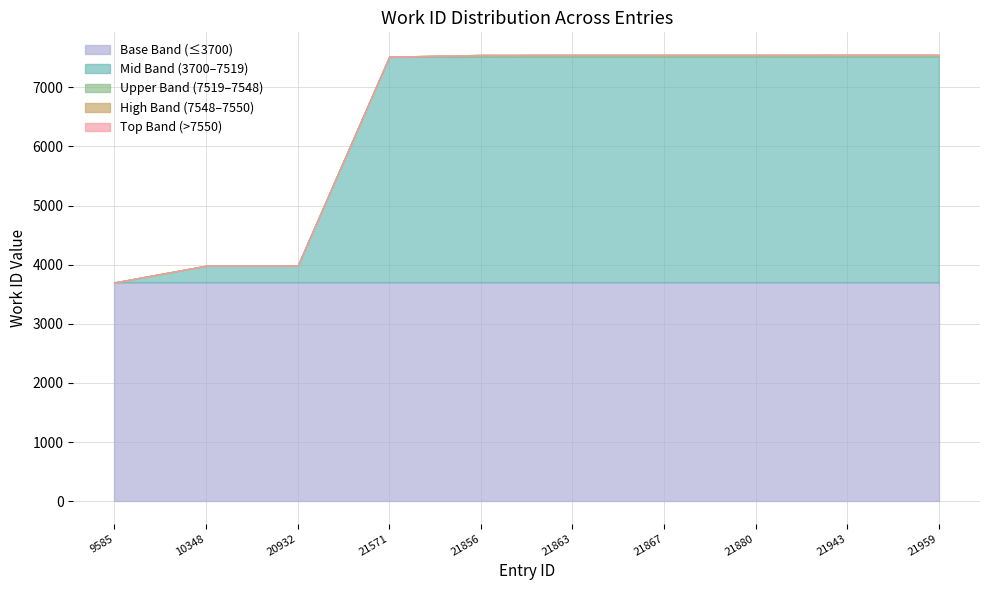

Reading right to left, list all the values displayed in this chart.

7553	7553	7550	7550	7550	7548	7519	3983	3983	3700